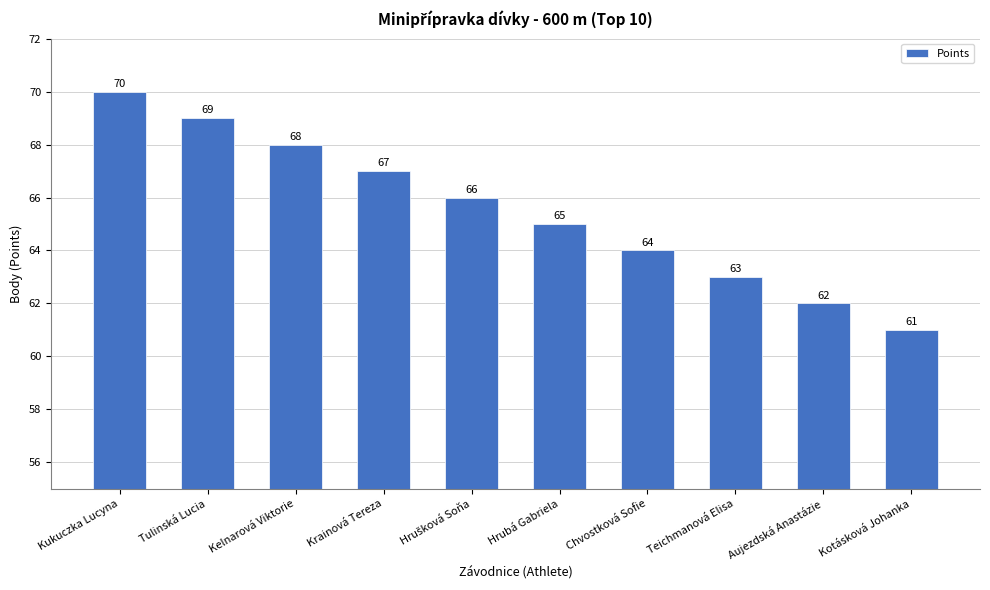

Reading left to right, transcribe all the data shown in this chart.

70	69	68	67	66	65	64	63	62	61